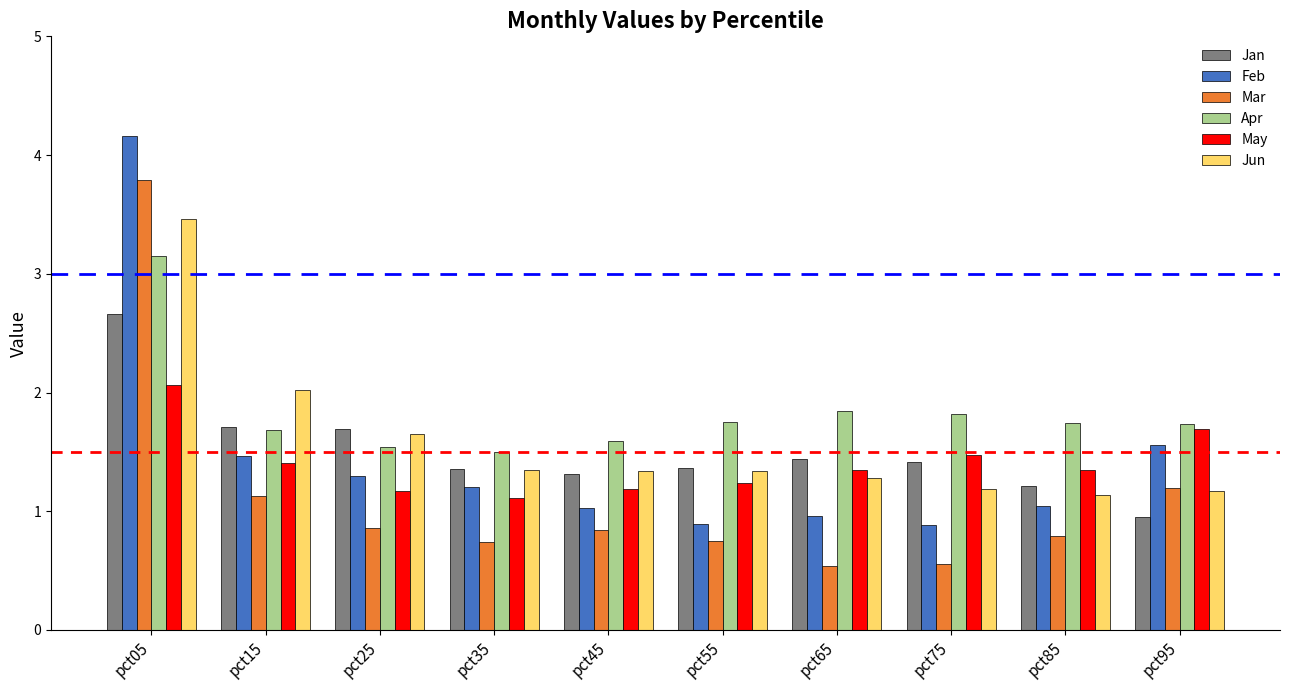

What is the difference between the second highest and second lowest values in the May series?

0.5